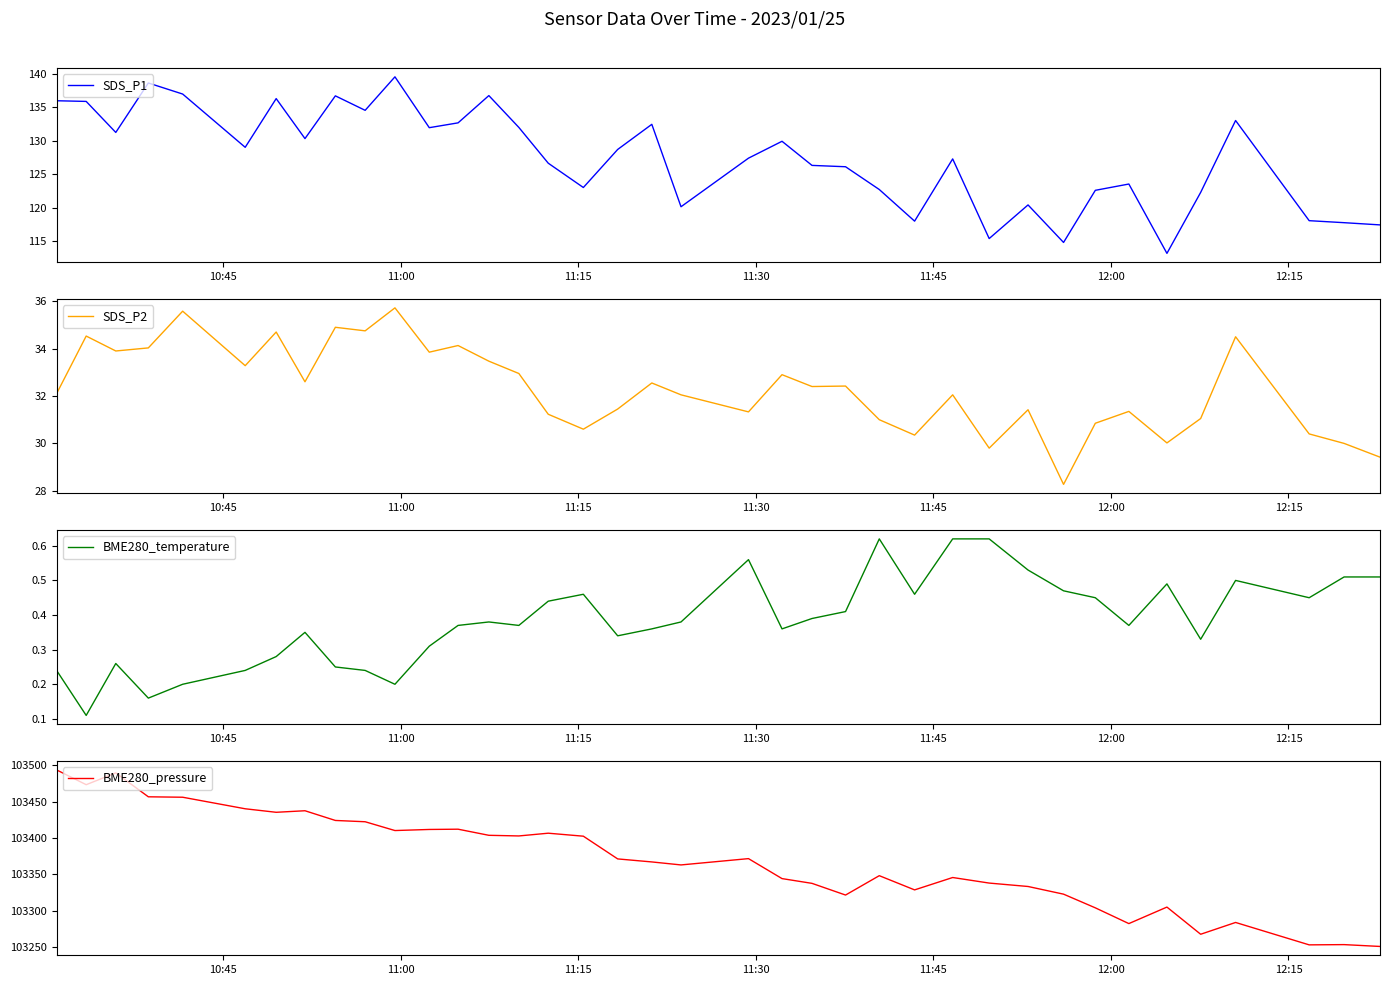

What is the minimum value for SDS_P1?

113.2